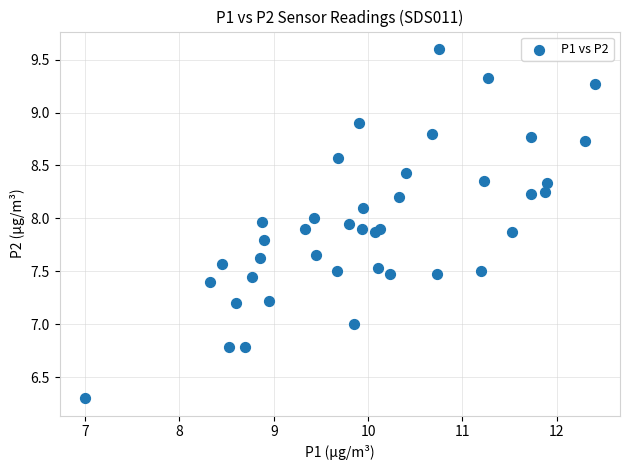

What is the range of X values (max minus min)?

5.4